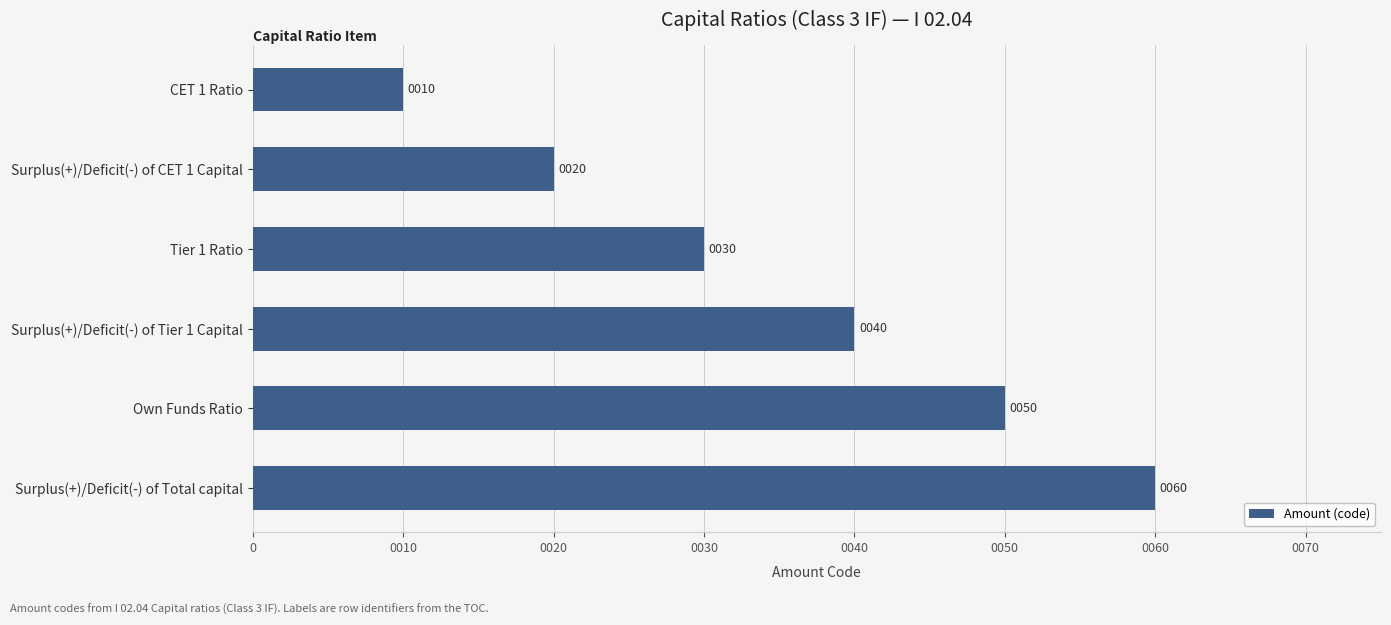

Count the number of data series in this chart.

1